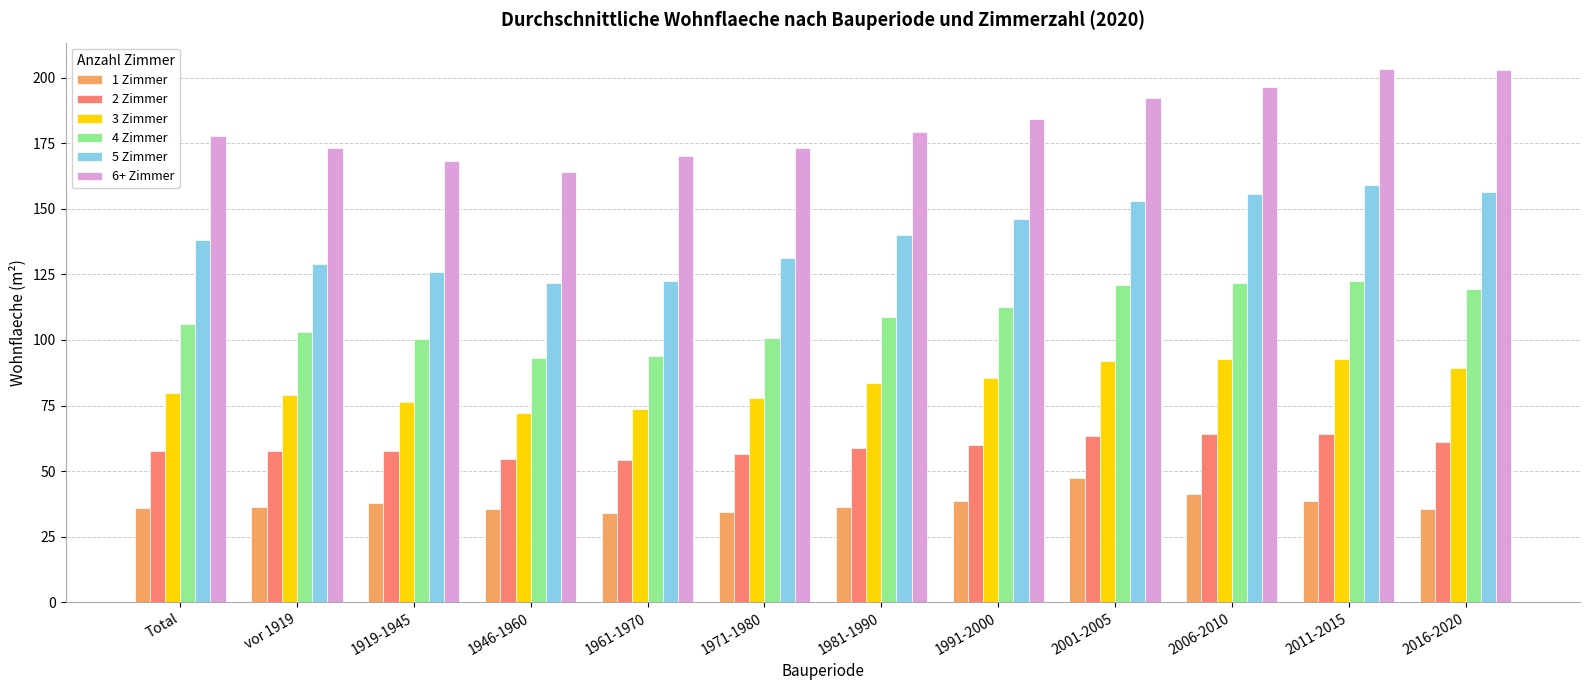

What is the total value across all series at Total?

595.7